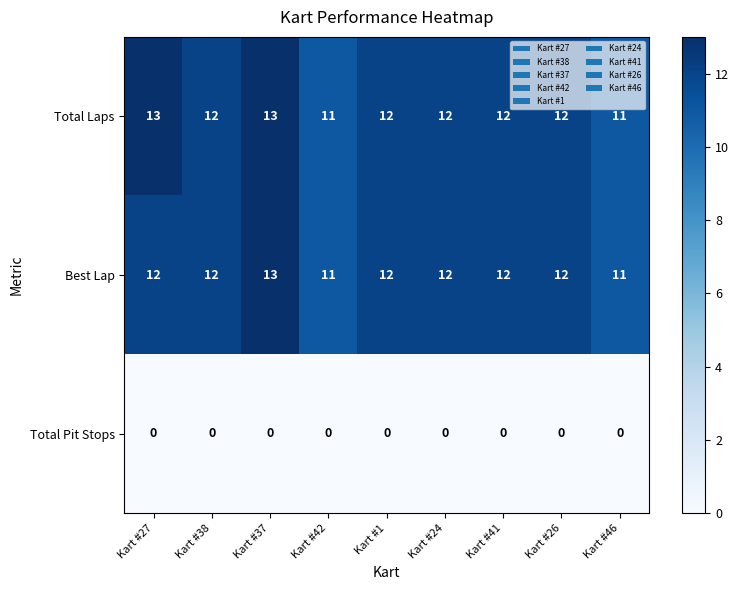

What is the spread (max minus min) of values at Kart #1?

12